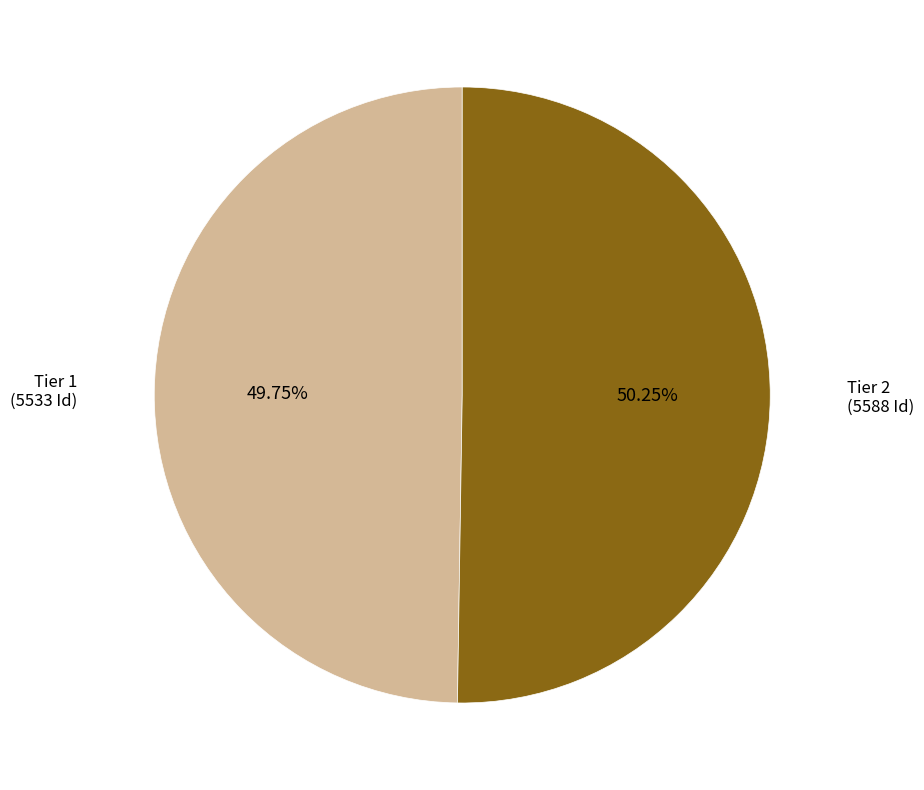

Does any single category account for the majority?

Yes